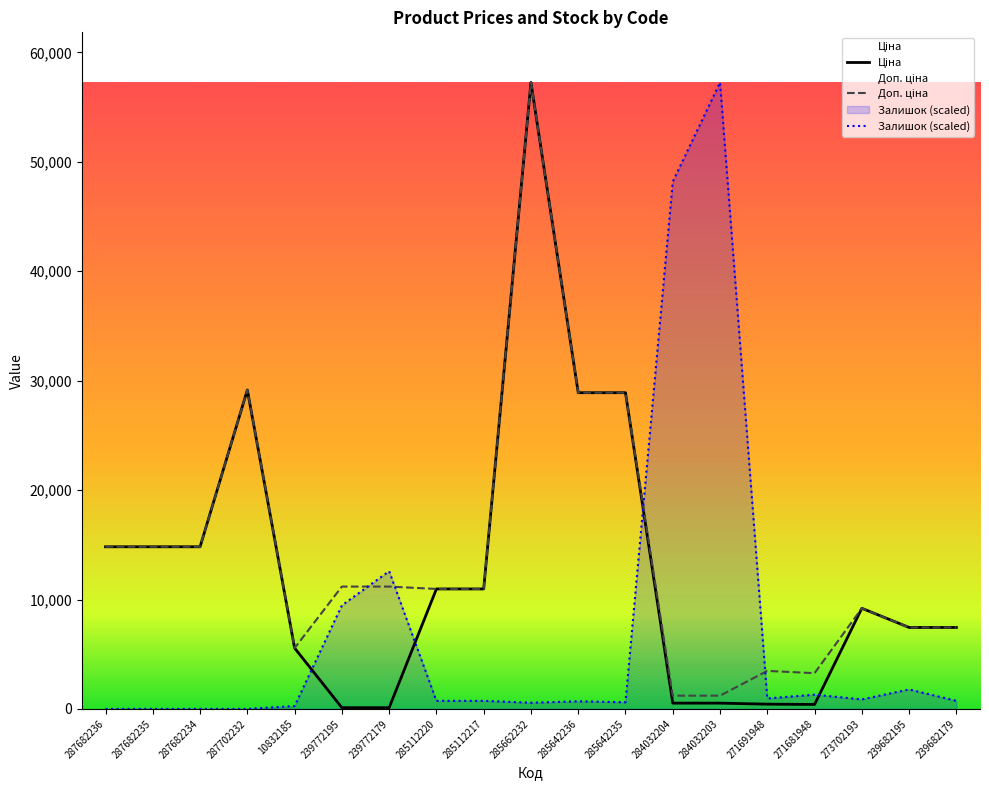

Does the chart display data point markers on the line(s)?

No